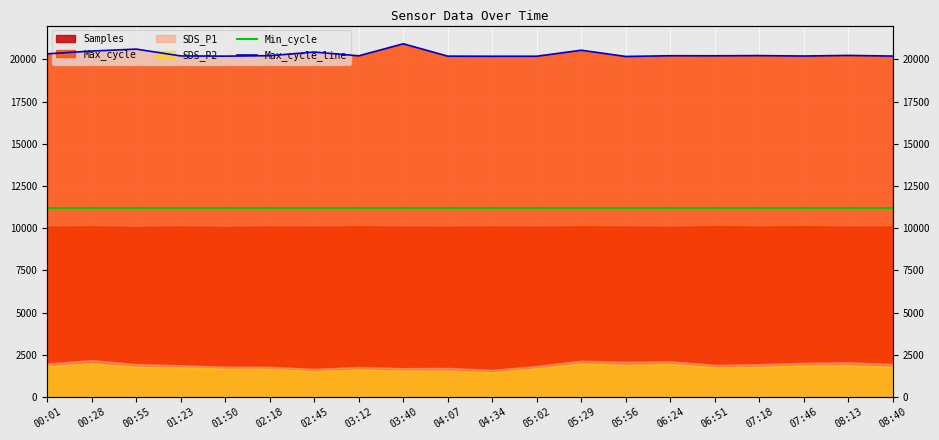

Which series has the widest spread of values?

Max_cycle_line